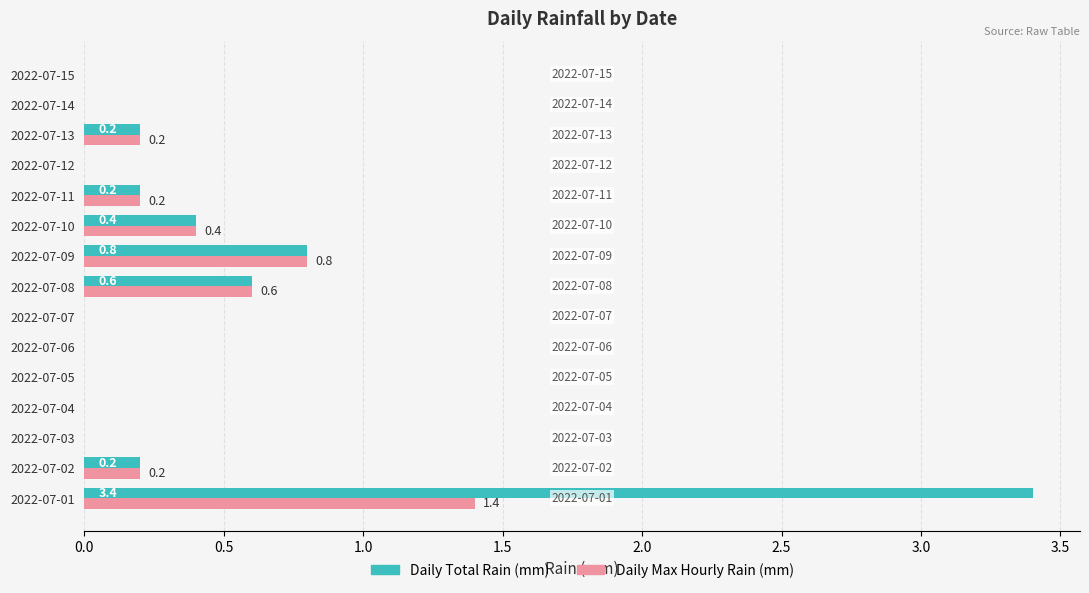

At which label is Daily Total Rain (mm) closest to 1?

2022-07-09